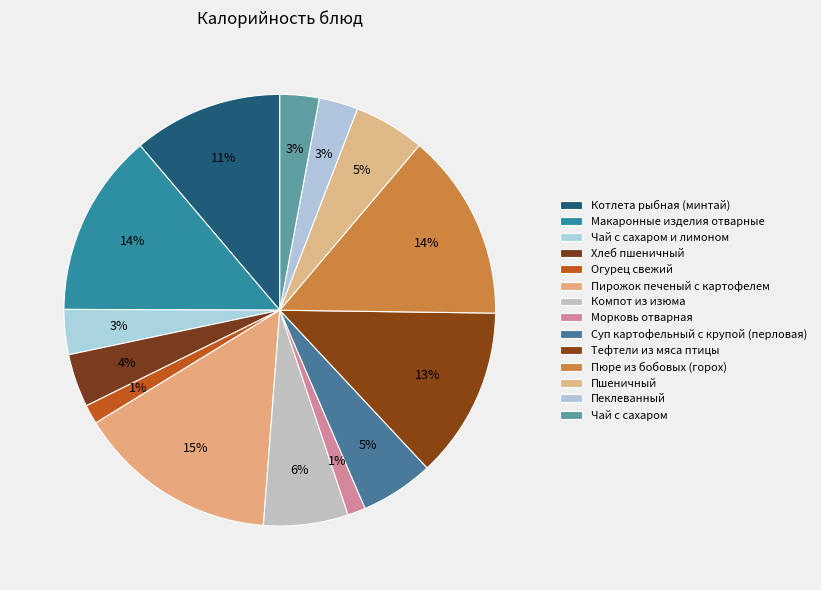

To the nearest percent, what portion does Пеклеванный represent?

3%